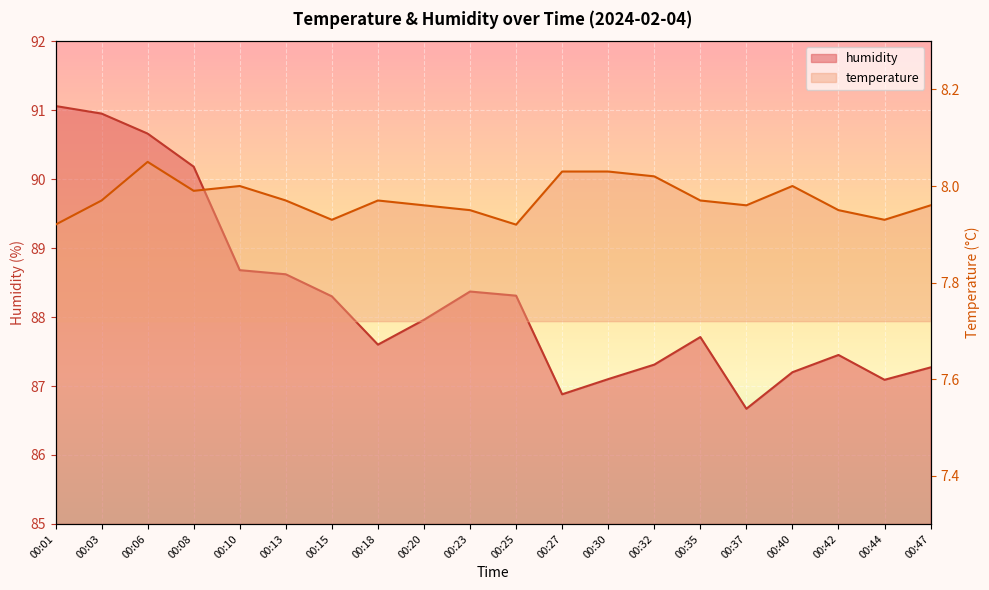

At which category does humidity reach its first local peak?

00:23